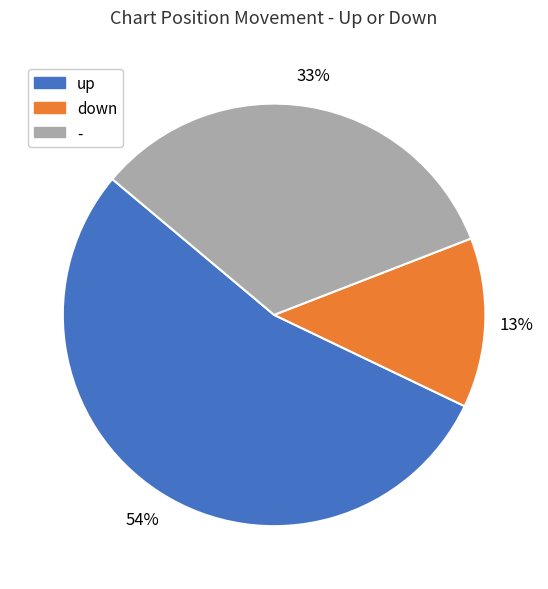

What percentage is the - slice, to the nearest percent?

33%